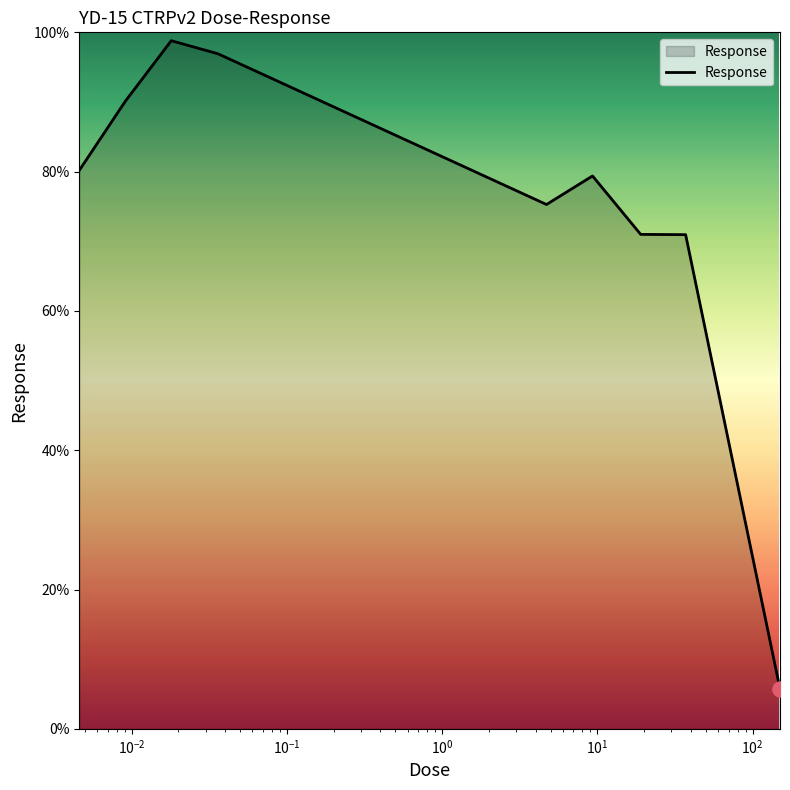

What is the minimum value shown in the chart?

5.7